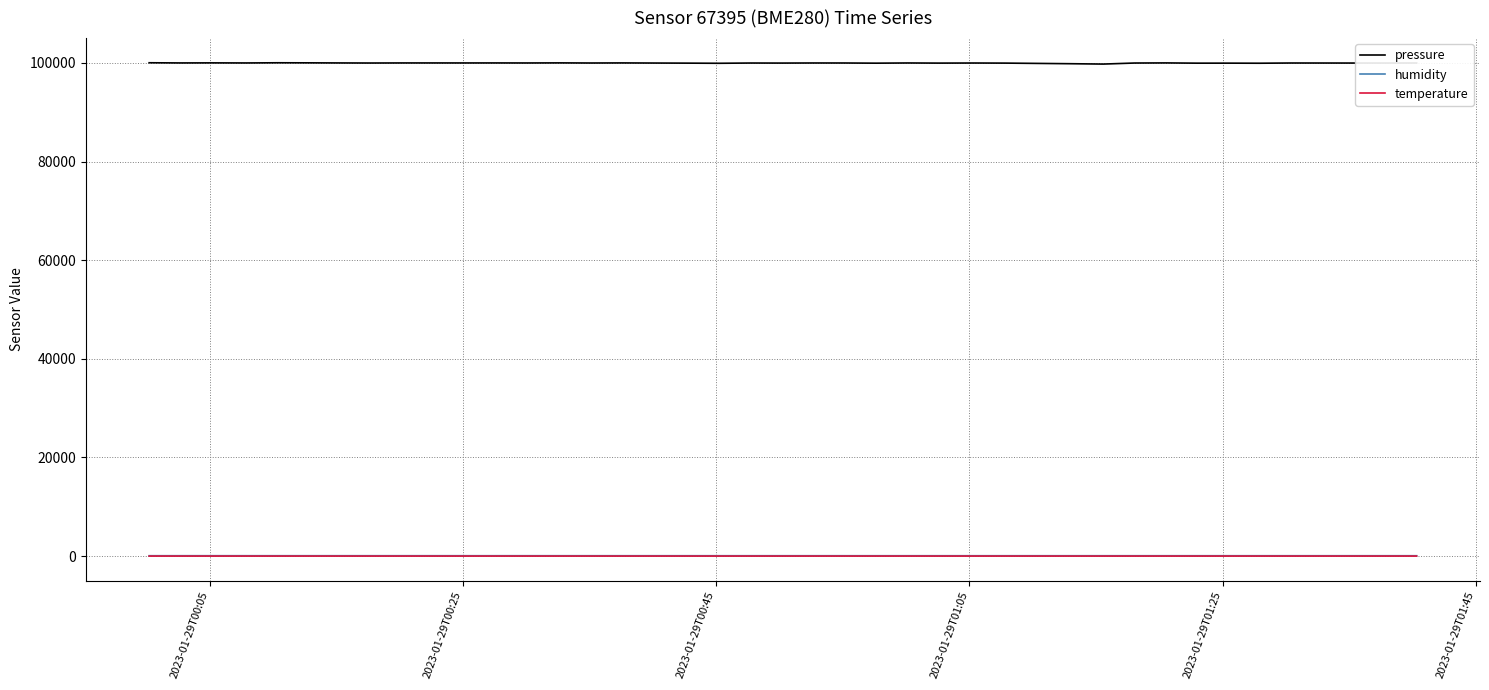

What is the maximum value shown in the chart?

100032.8